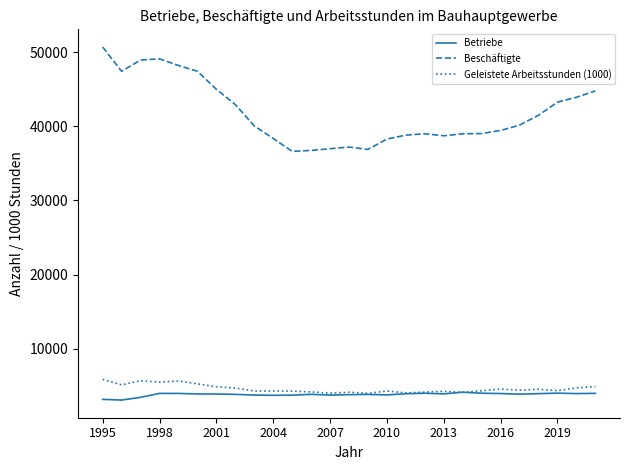

Which series has the largest range (max minus min)?

Beschäftigte